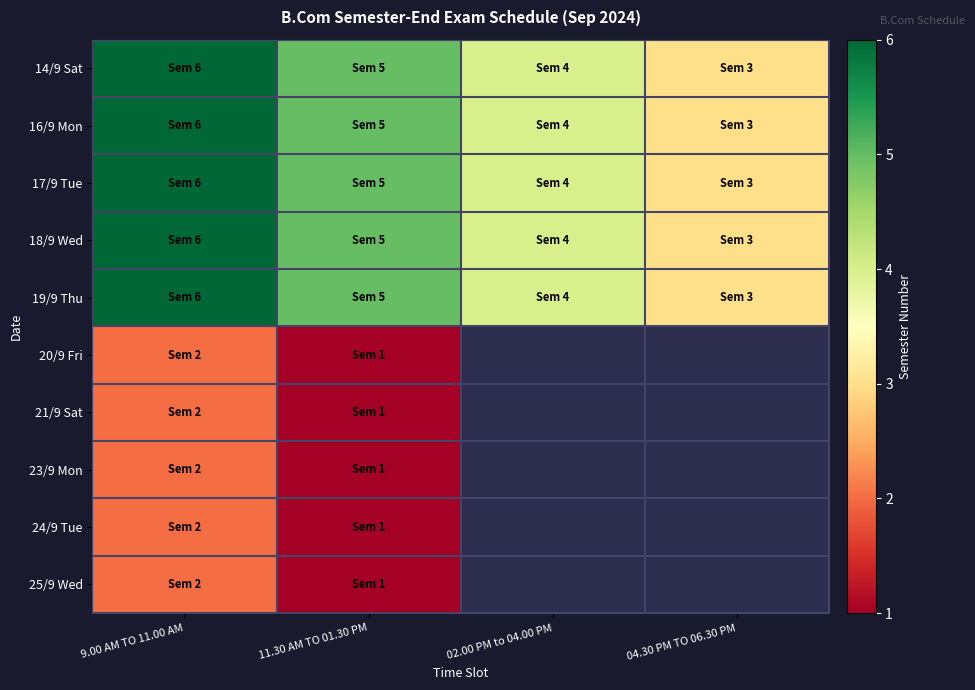

What is the difference between the maximum and minimum values in the 23/9 Mon series?

1.0